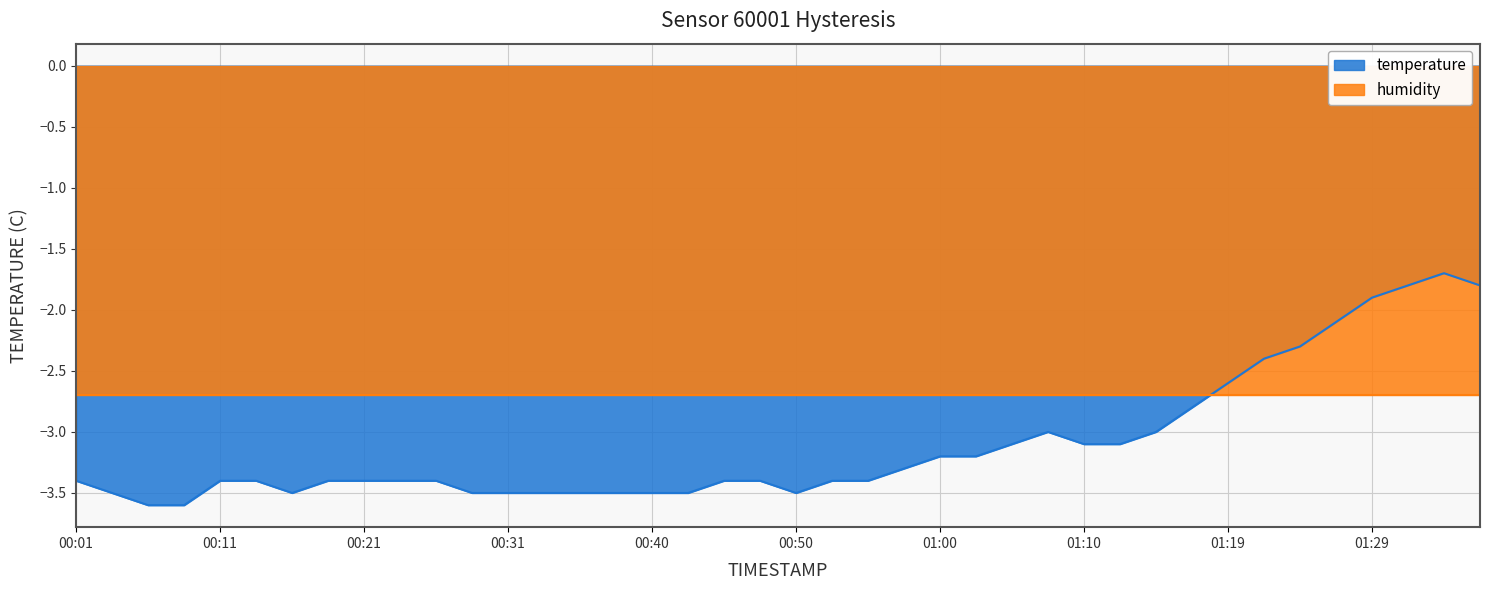

Is it true that the value at 01:34 is -2.7?

False